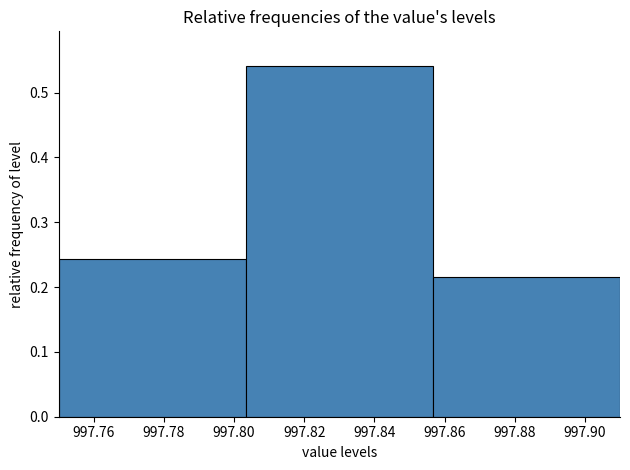

Reading left to right, list every bar in this chart as the range it spans on the x-axis followed by its height. Neither the bar edges nor the heights are printed on the chart, so give them approximately, as read against the axes.

997.750 to 997.804: 0.24
997.804 to 997.856: 0.54
997.856 to 997.910: 0.22